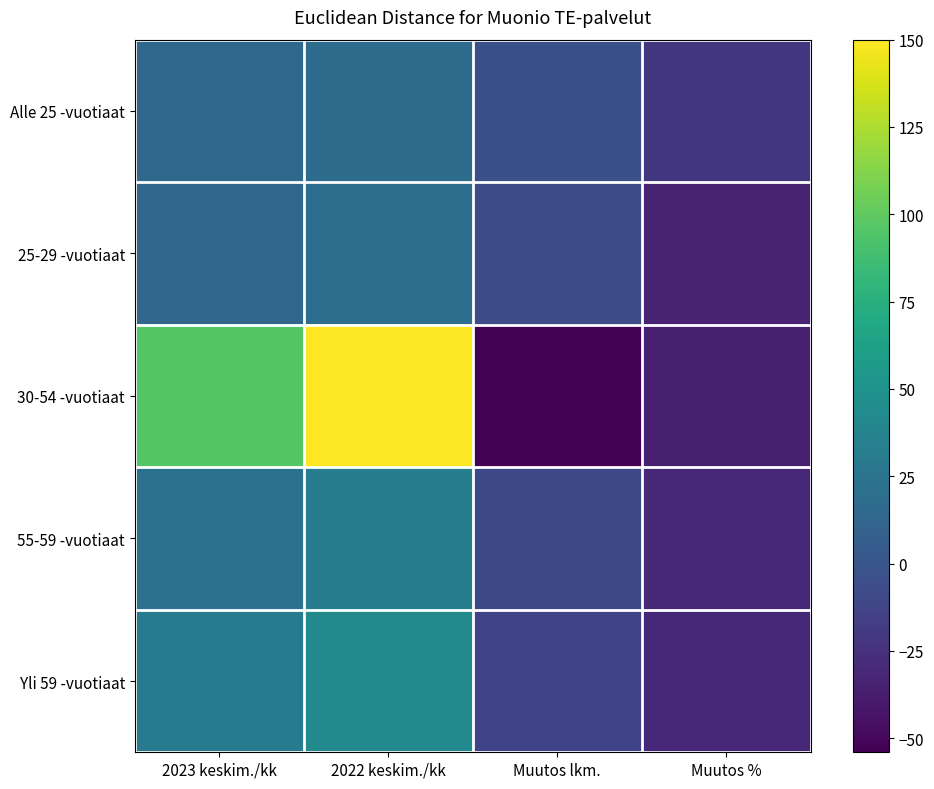

Reading left to right, extract all data points from this chart.

Alle 25 -vuotiaat: 2023 keskim./kk=14.0	2022 keskim./kk=18.0	Muutos lkm.=-4.0	Muutos %=-21.3
25-29 -vuotiaat: 2023 keskim./kk=13.0	2022 keskim./kk=20.0	Muutos lkm.=-7.0	Muutos %=-33.9
30-54 -vuotiaat: 2023 keskim./kk=96.0	2022 keskim./kk=150.0	Muutos lkm.=-54.0	Muutos %=-35.8
55-59 -vuotiaat: 2023 keskim./kk=23.0	2022 keskim./kk=32.0	Muutos lkm.=-10.0	Muutos %=-30.3
Yli 59 -vuotiaat: 2023 keskim./kk=30.0	2022 keskim./kk=43.0	Muutos lkm.=-13.0	Muutos %=-30.6